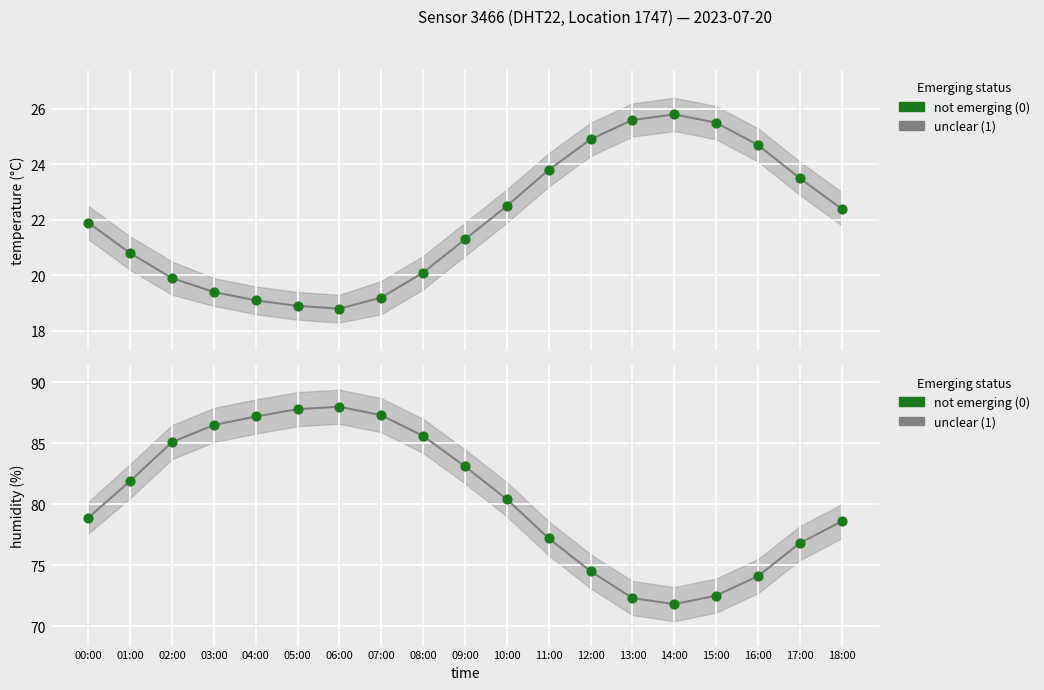

What is the total value across all series at 02:00?

190.1